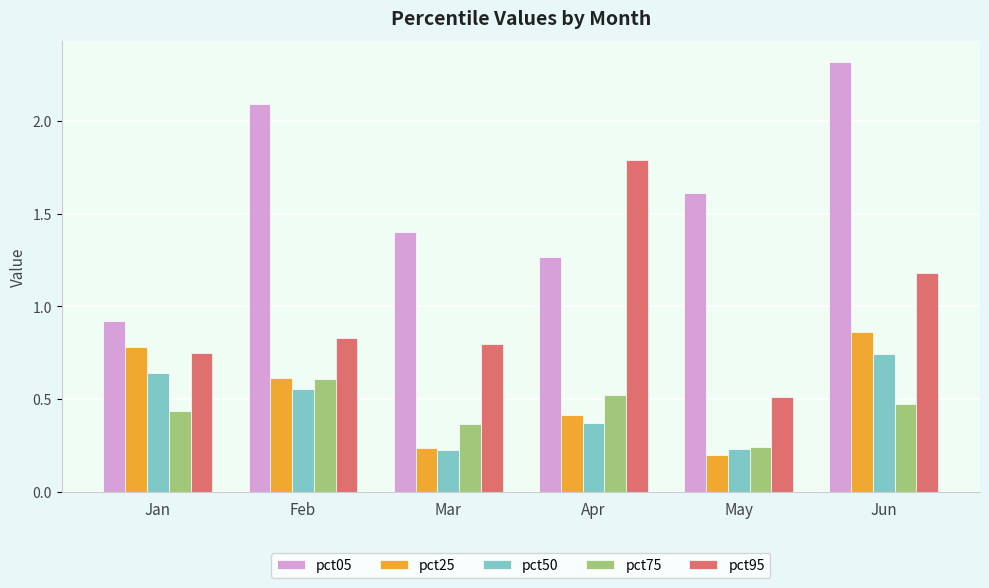

Is it true that pct95 equals 1.3 at Mar?

False